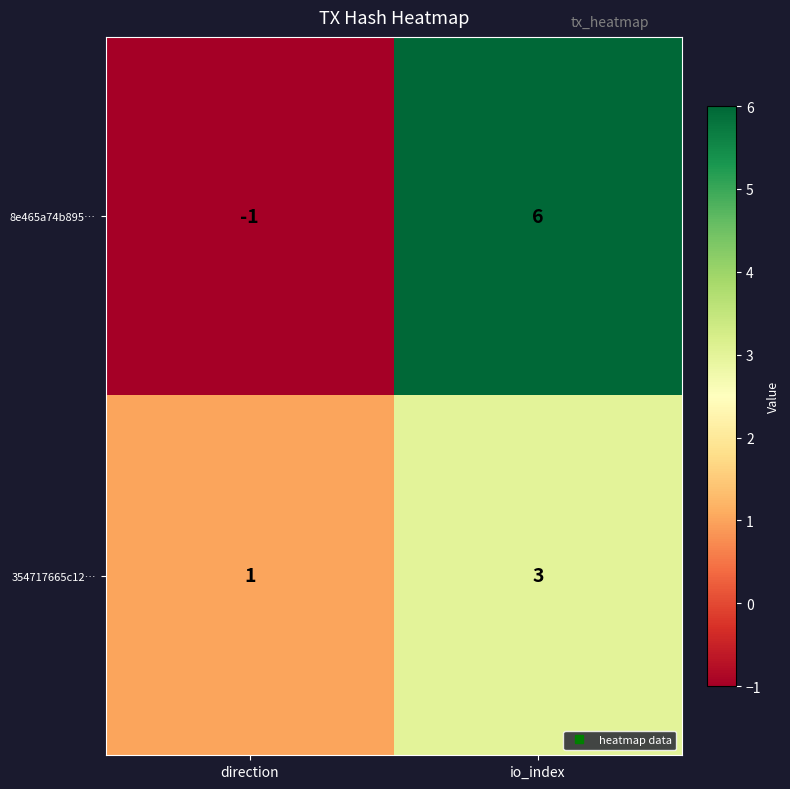

Which series has the largest total across all categories?

8e465a74b895…